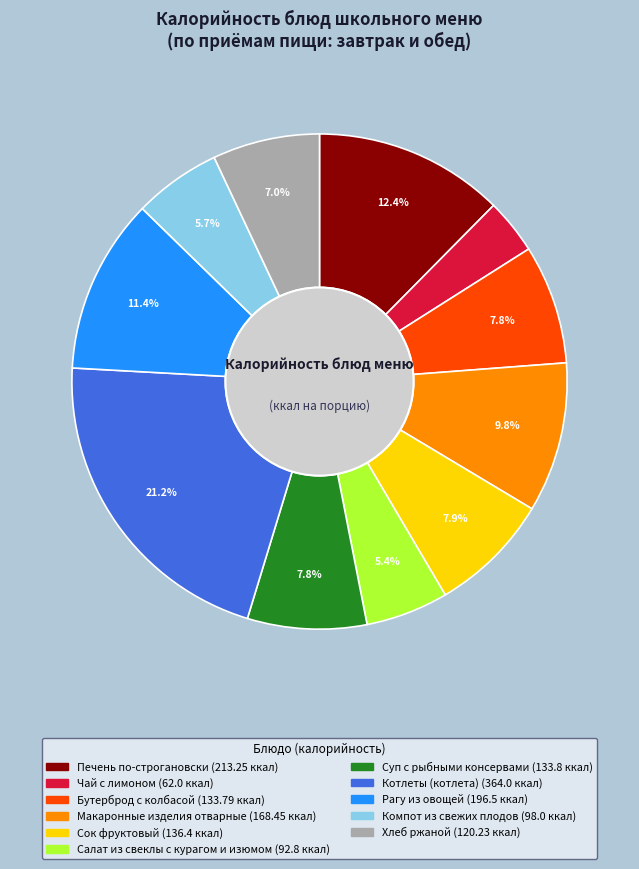

Between Бутерброд с колбасой and Компот из свежих плодов, which is larger?

Бутерброд с колбасой